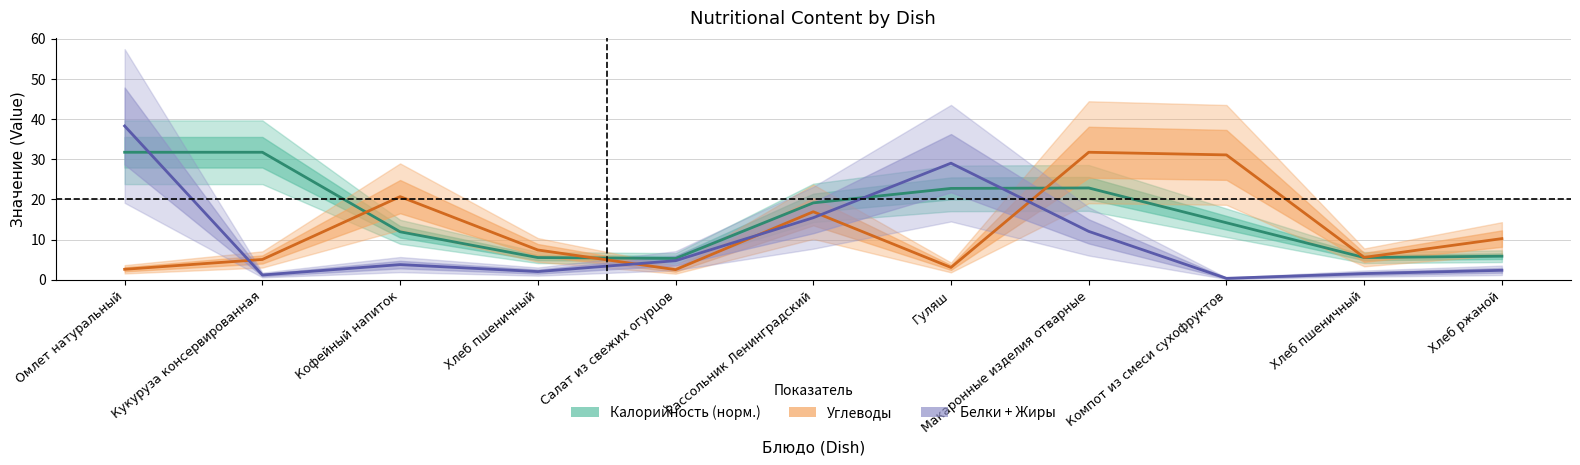

Which has a higher value, Хлеб пшеничный or Рассольник Ленинградский?

Рассольник Ленинградский